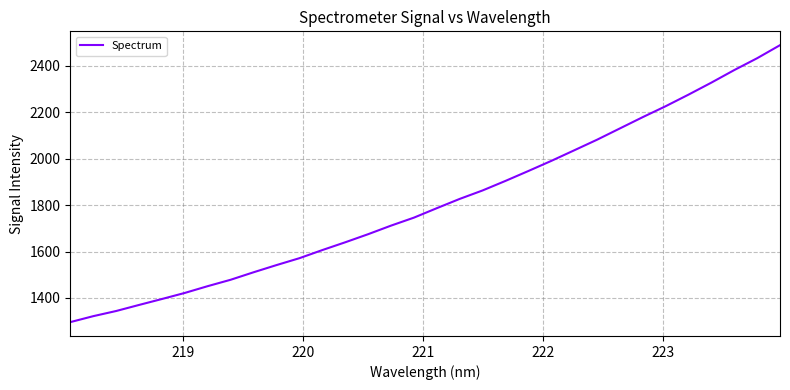

What is the greatest value displayed?

2489.6